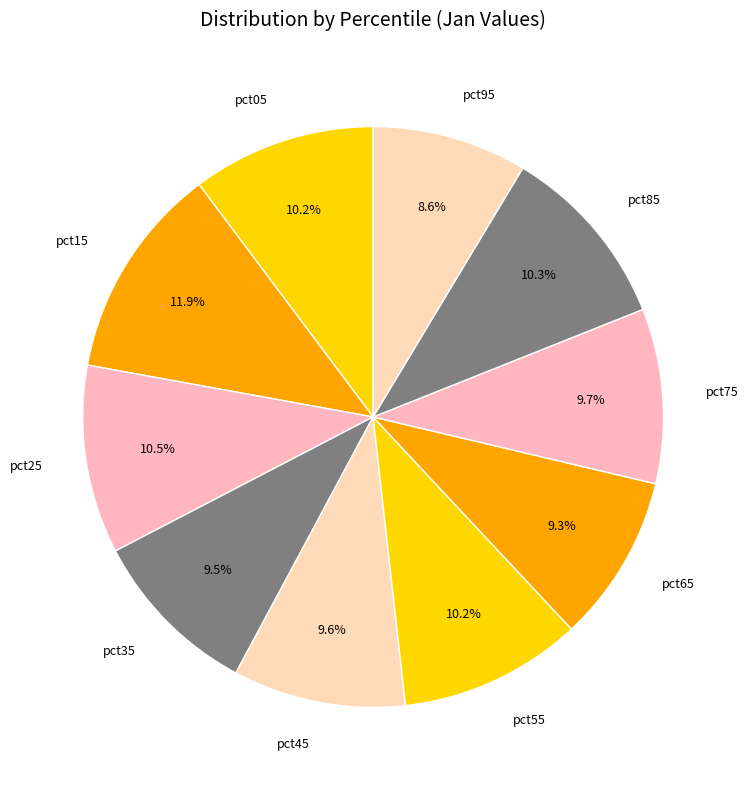

True or false: pct85 accounts for 24% of the total.

False